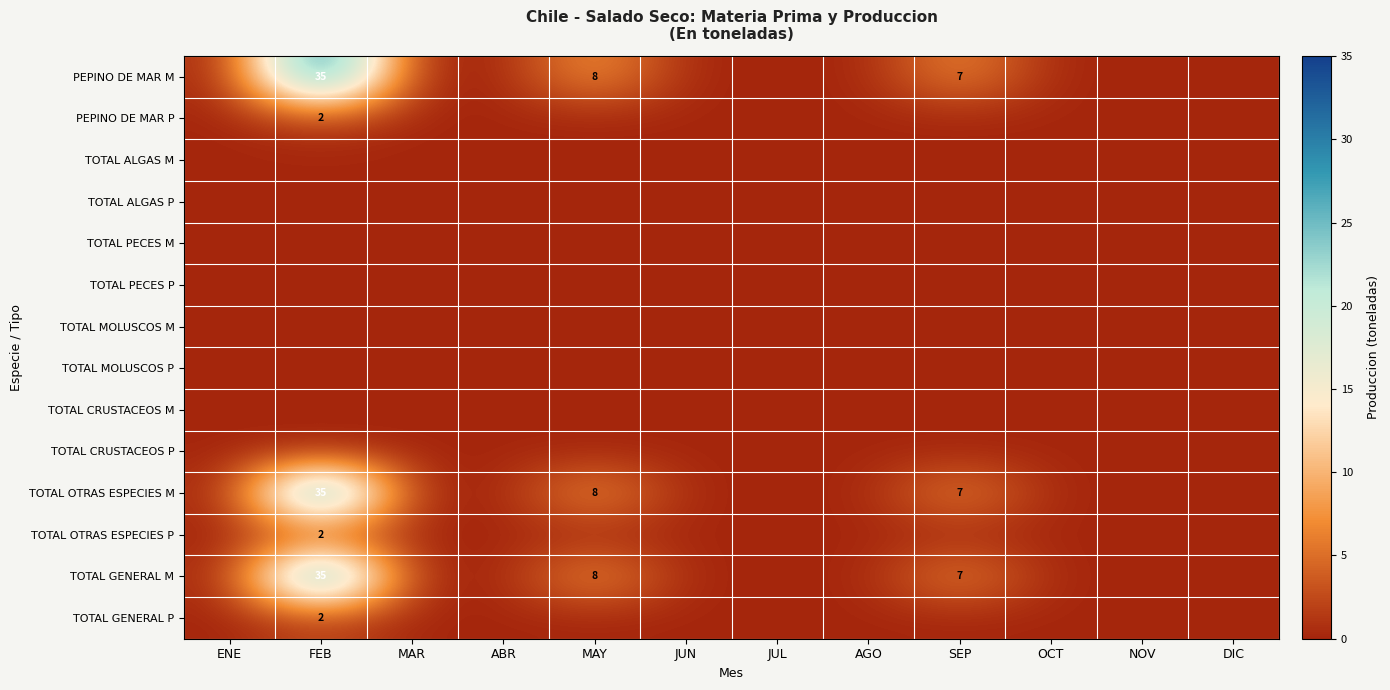

What is the maximum value shown in the chart?

35